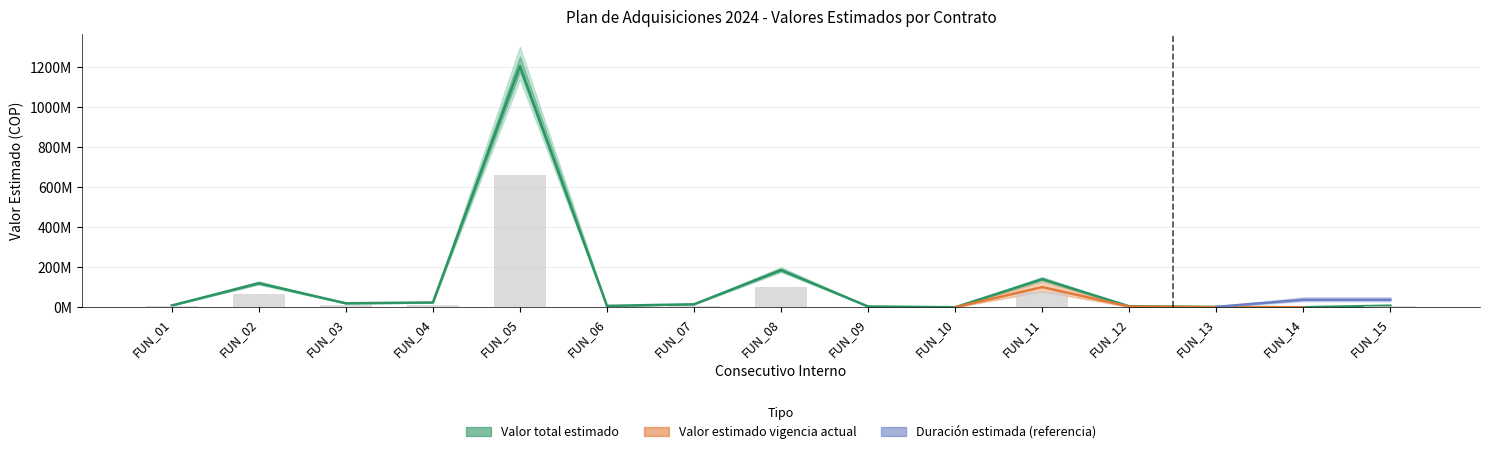

At which label is Valor estimado vigencia closest to 332187350?

FUN_08